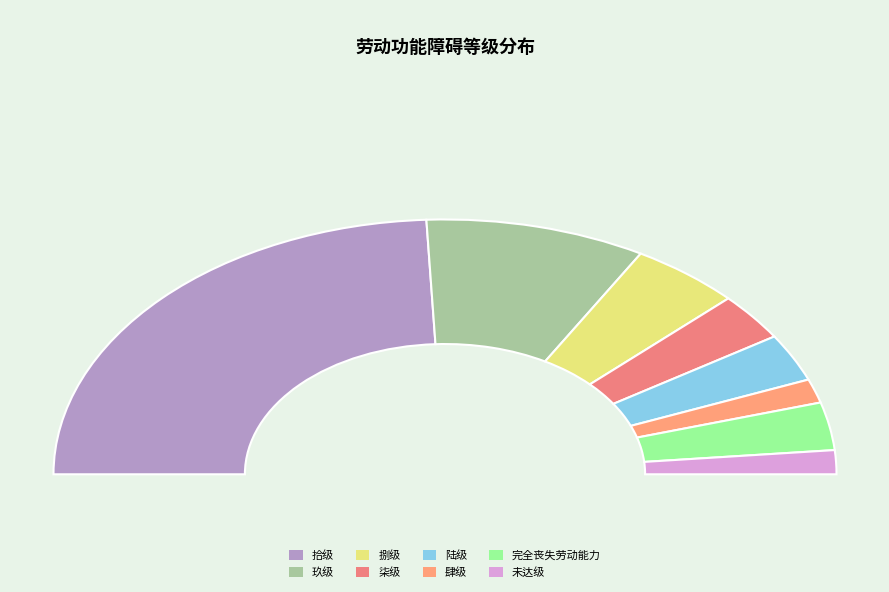

Combined, do 陆级 and 未达级 account for over 50%?

No